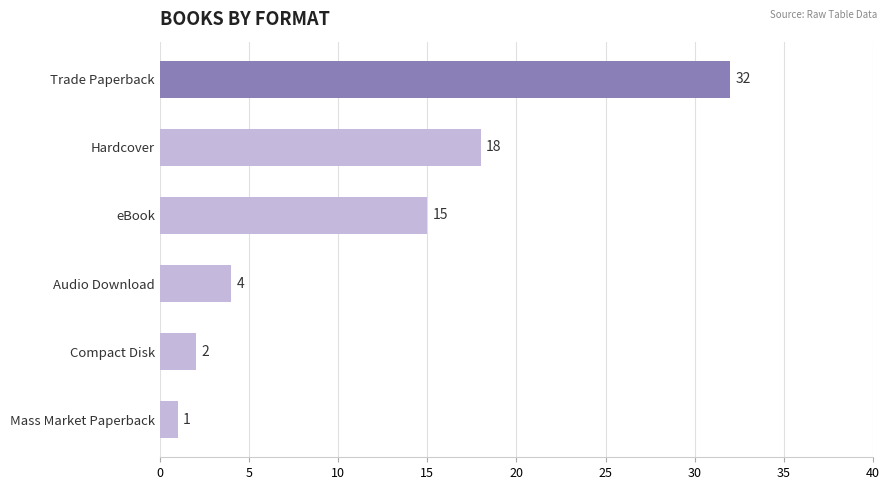

List the labels in order of value, largest first.

Trade Paperback, Hardcover, eBook, Audio Download, Compact Disk, Mass Market Paperback